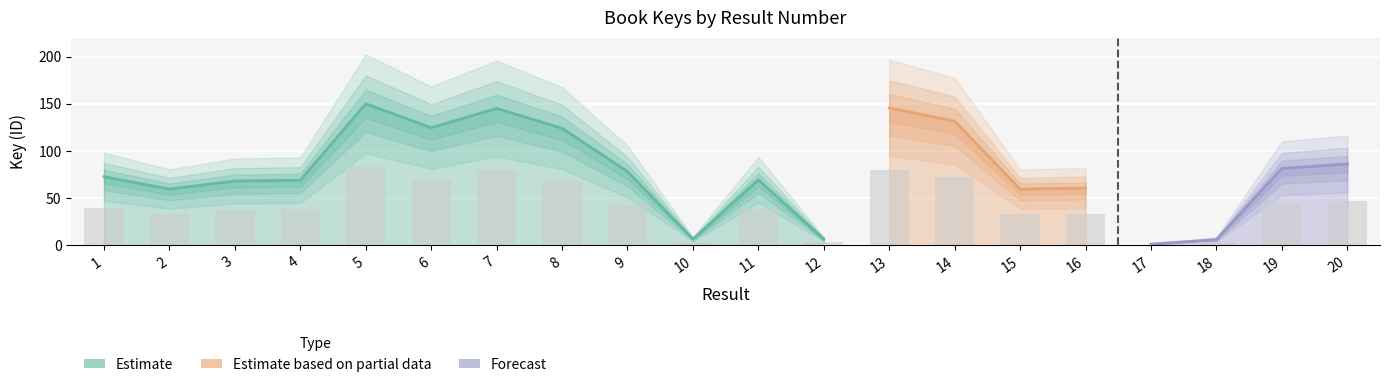

Does the chart contain any negative values?

No